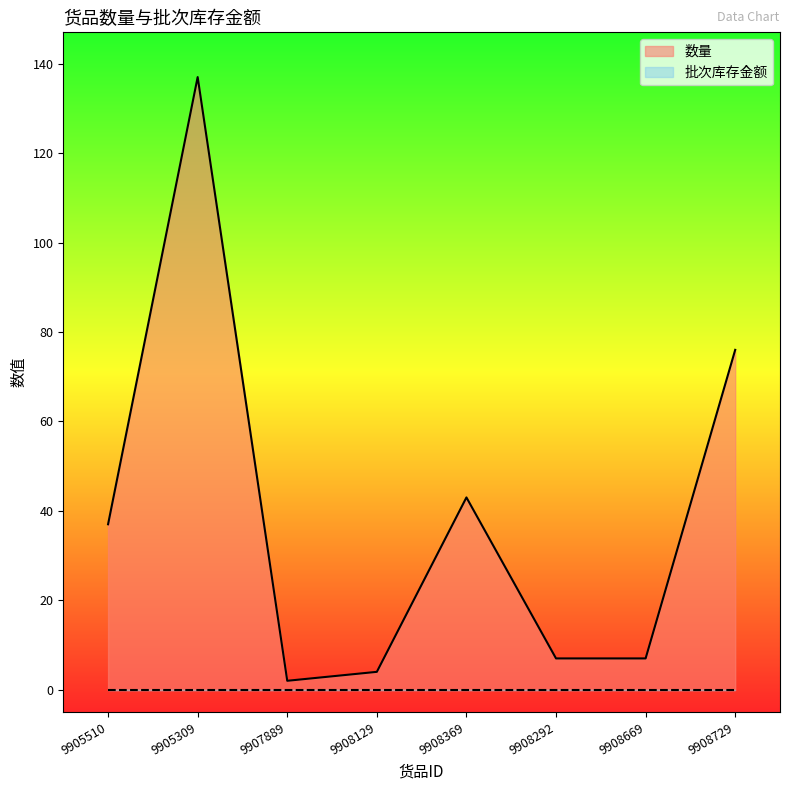

Is it true that the value at 9908129 is 3?

False